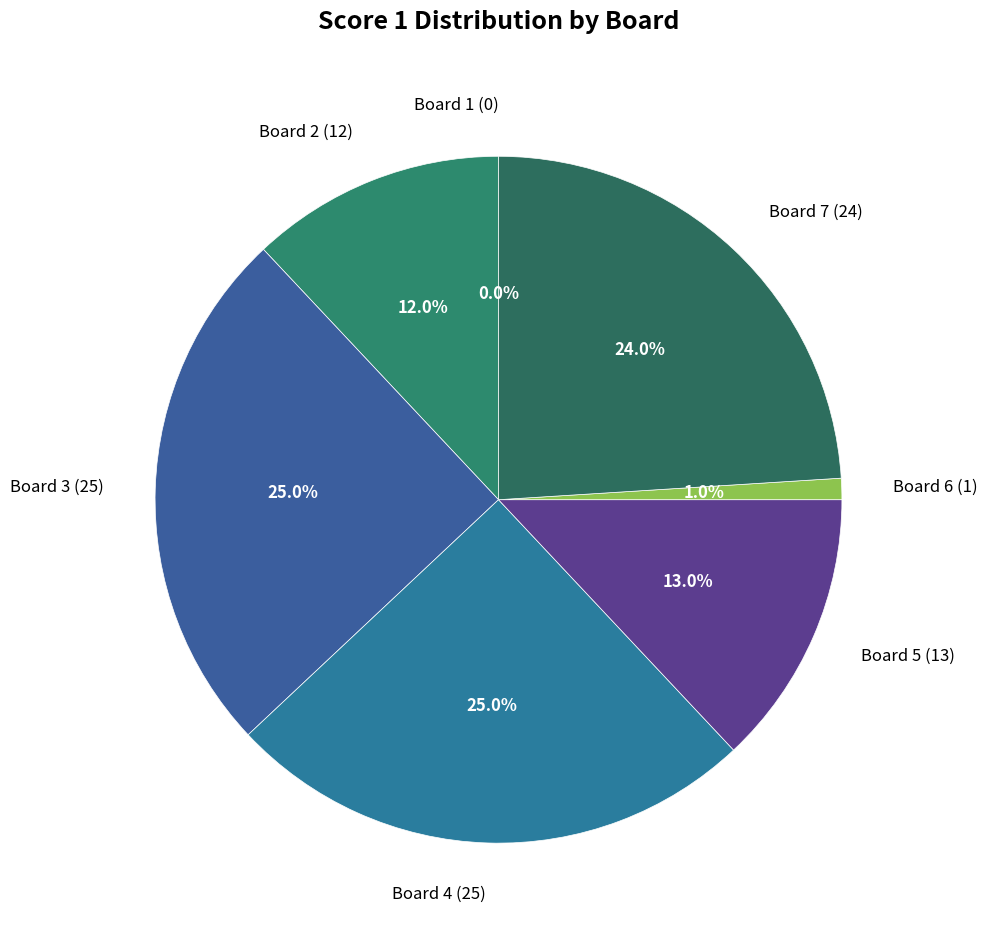

To the nearest percent, what portion does Board 7 represent?

24%